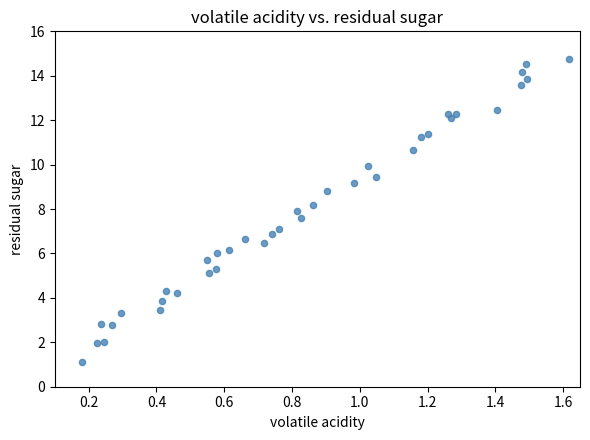

What is the range of Y values (max minus min)?

13.8